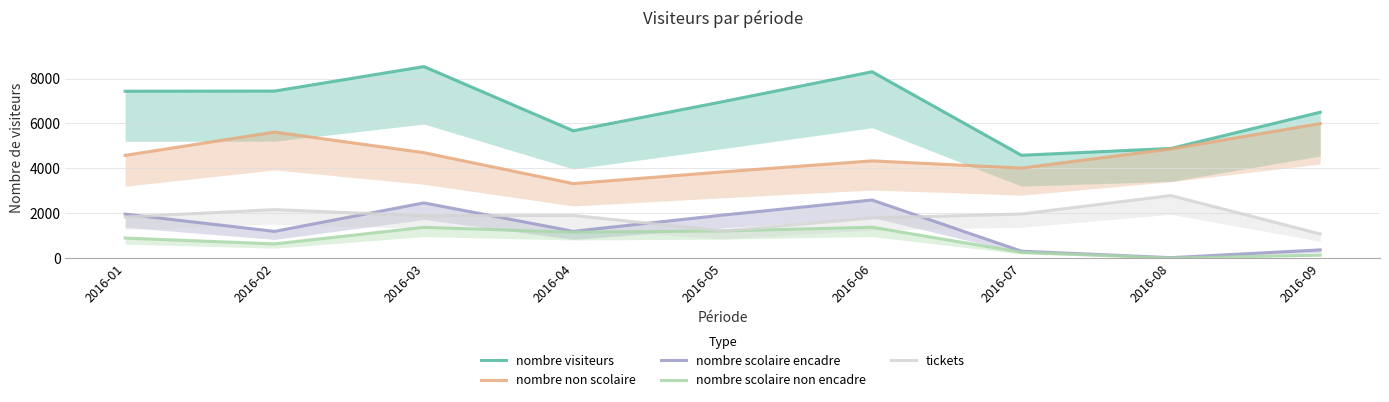

True or false: nombre scolaire non encadre and nombre scolaire encadre intersect in this chart.

False